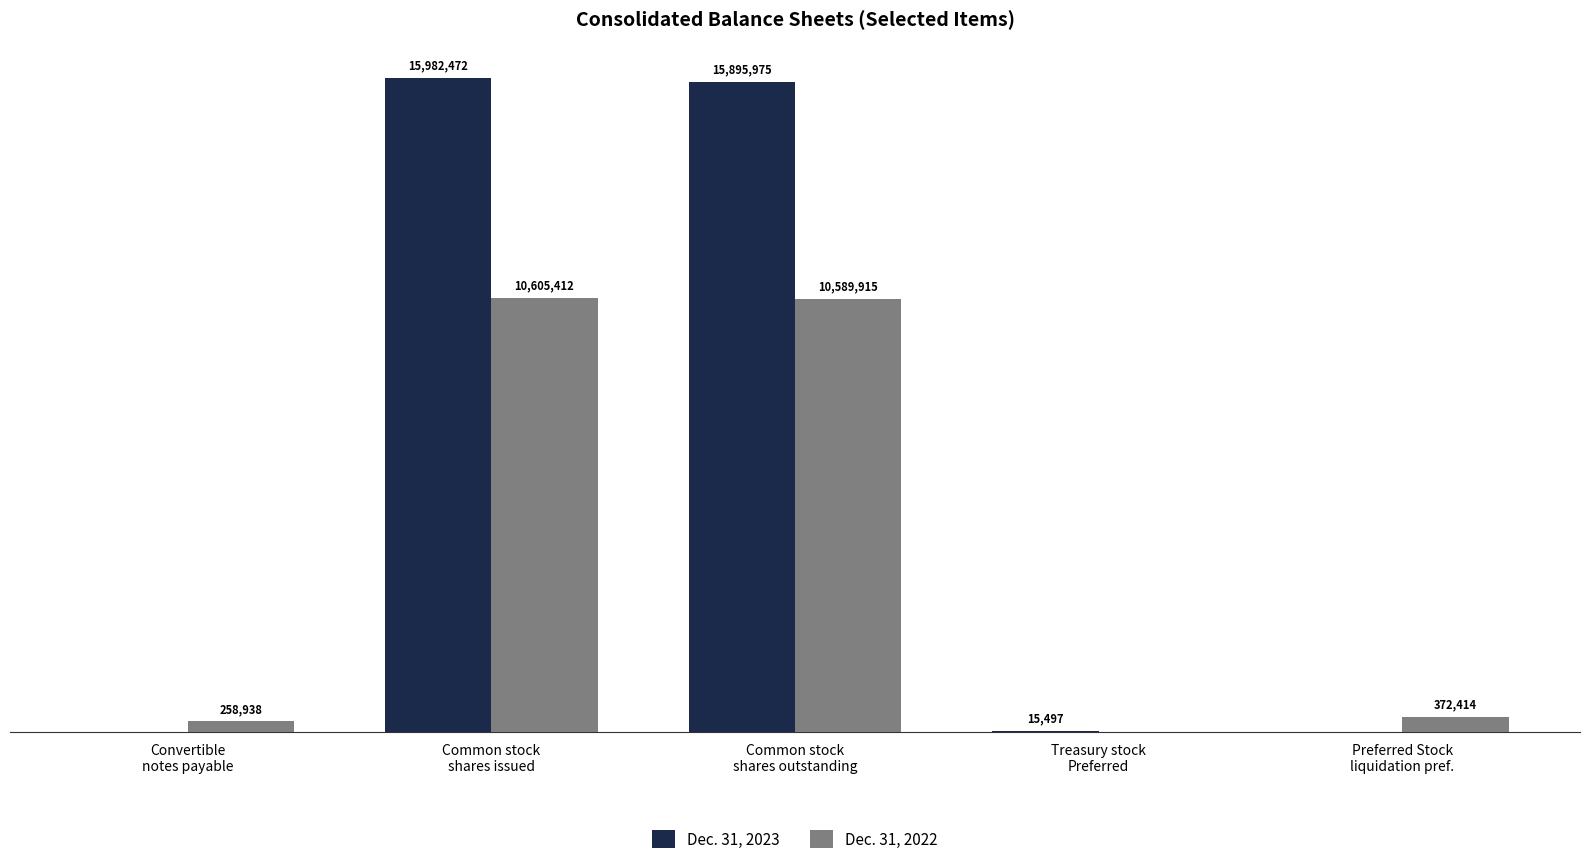

Which series has the largest total across all categories?

Dec. 31, 2023